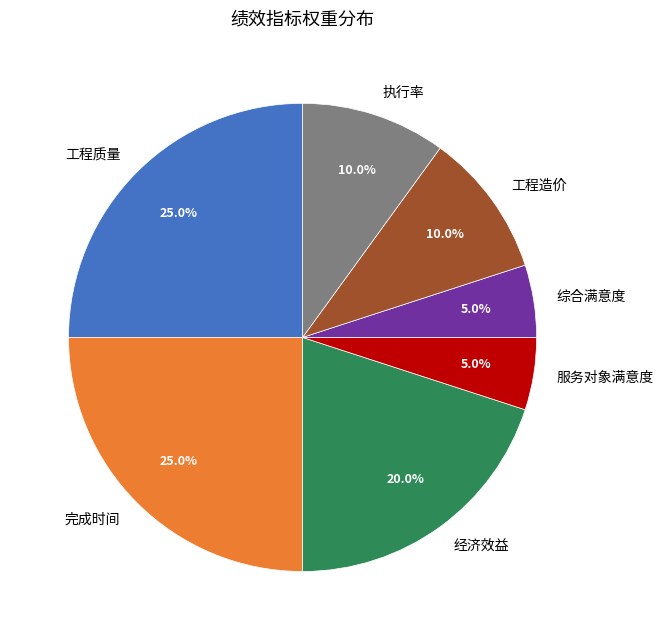

Does 服务对象满意度 represent more than half of the total?

No